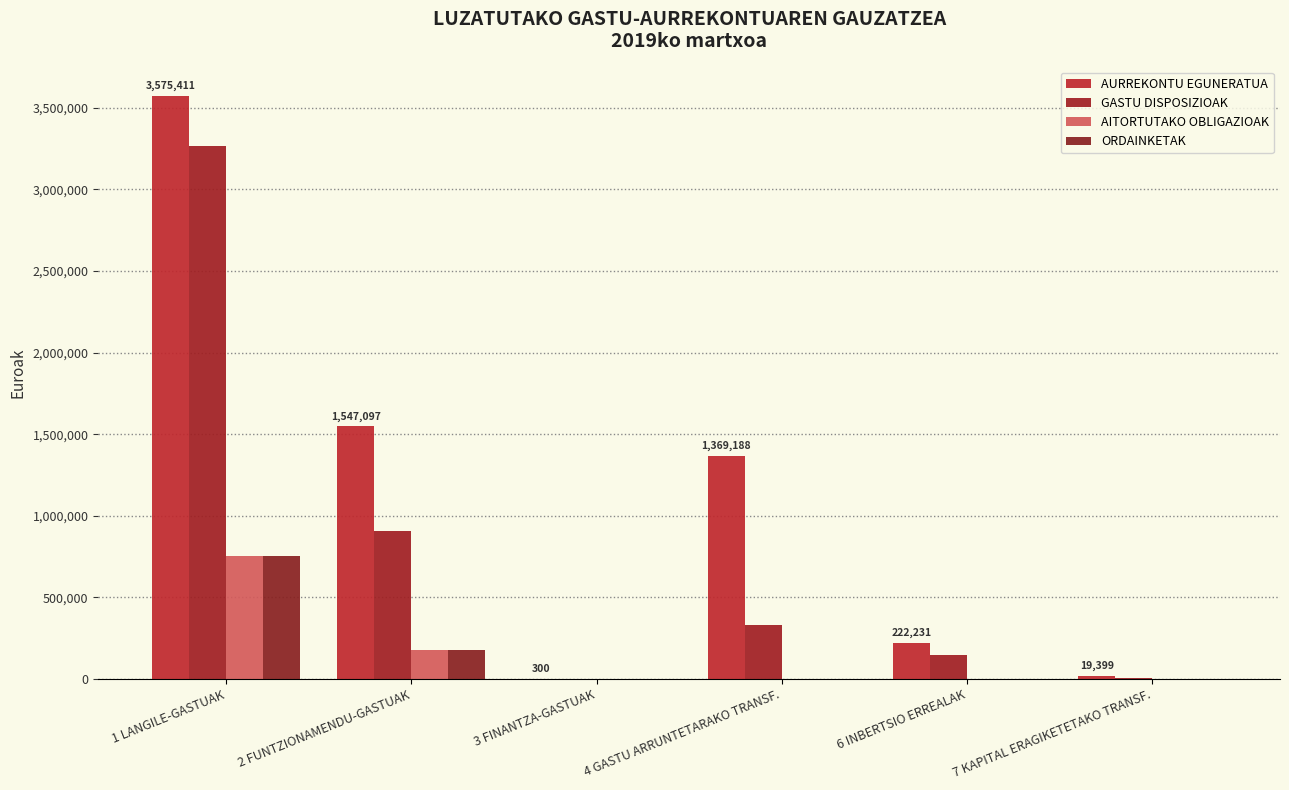

Does the chart contain stacked bars?

No